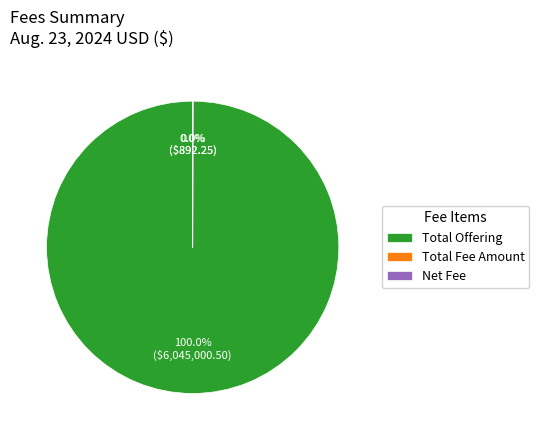

Which category has the biggest portion of the pie?

Total Offering